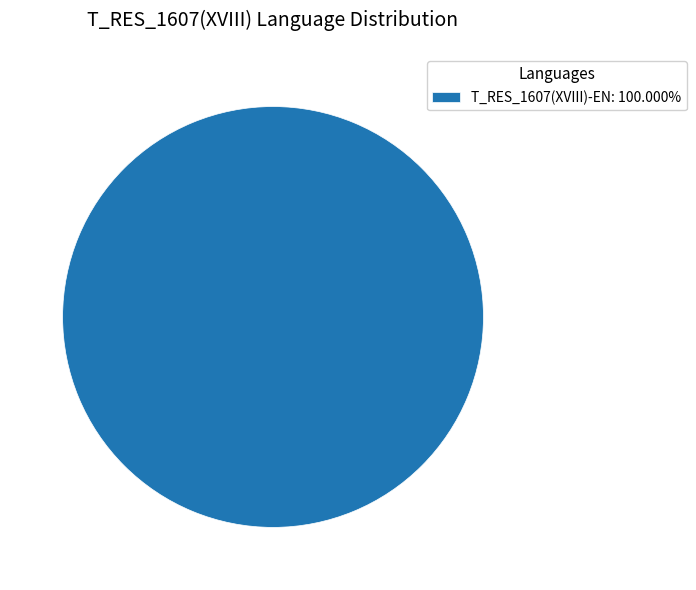

Is T_RES_1607(XVIII)-EN: 100.000% the majority of the pie?

Yes